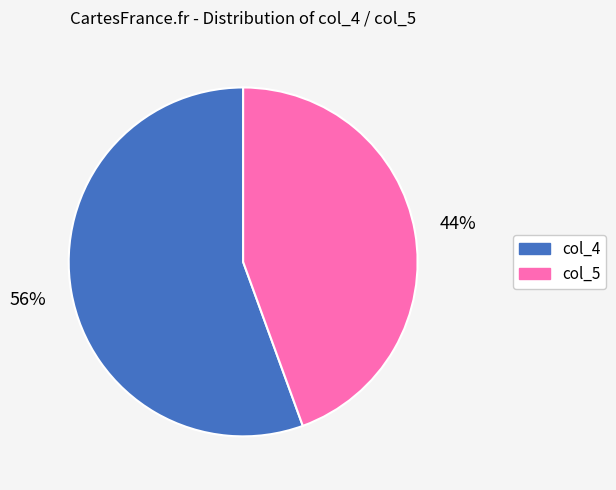

To the nearest percent, what percentage of the pie is col_5?

44%